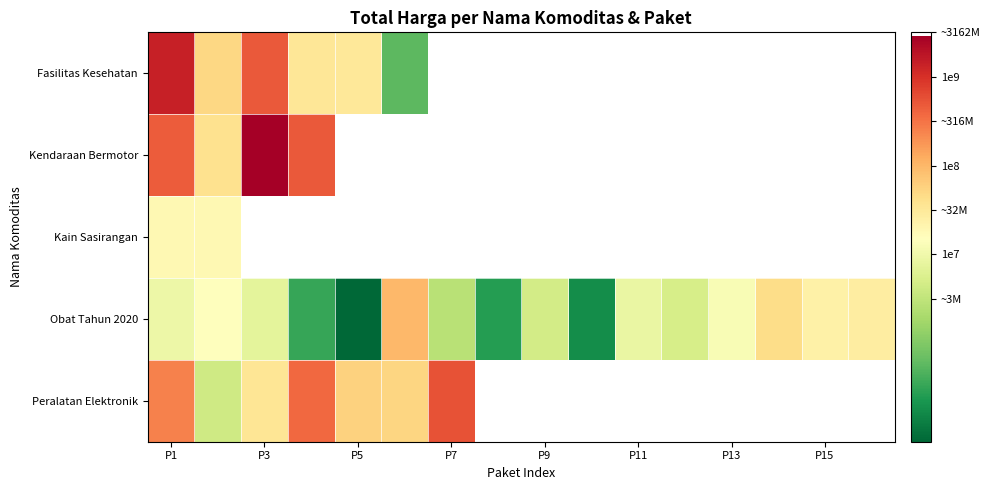

Is it true that Obat Tahun 2020 equals 2.4 at P1?

False